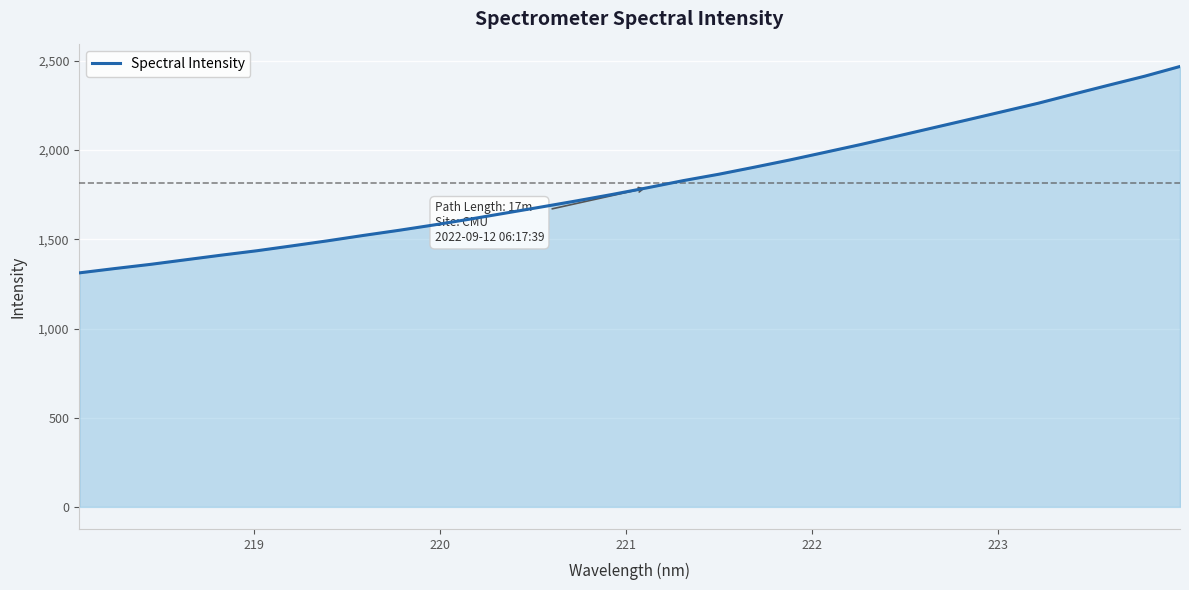

What is the maximum value shown in the chart?

2468.8